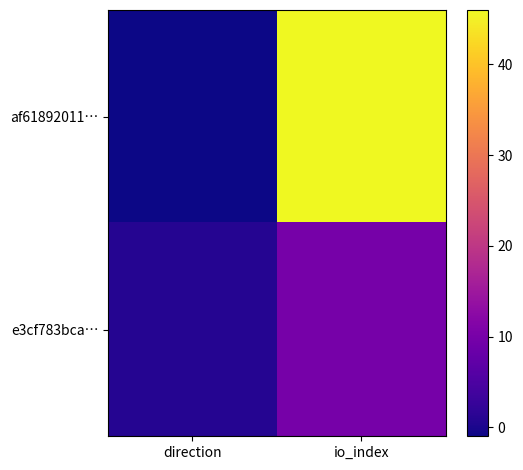

Which series has the widest spread of values?

af61892011…